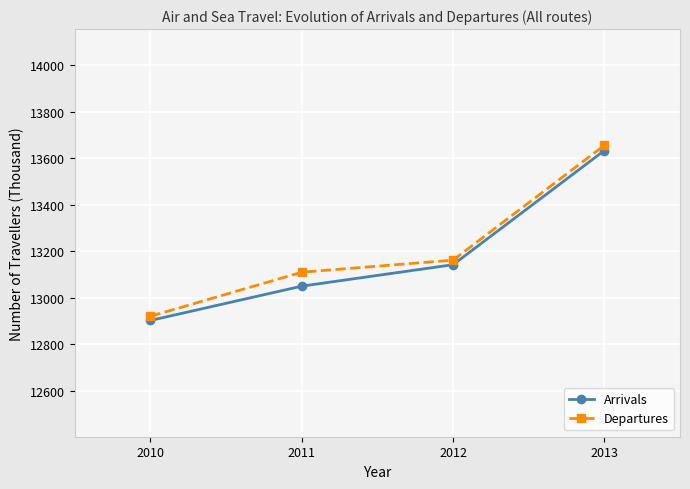

What are all the series names shown in the legend?

Arrivals, Departures